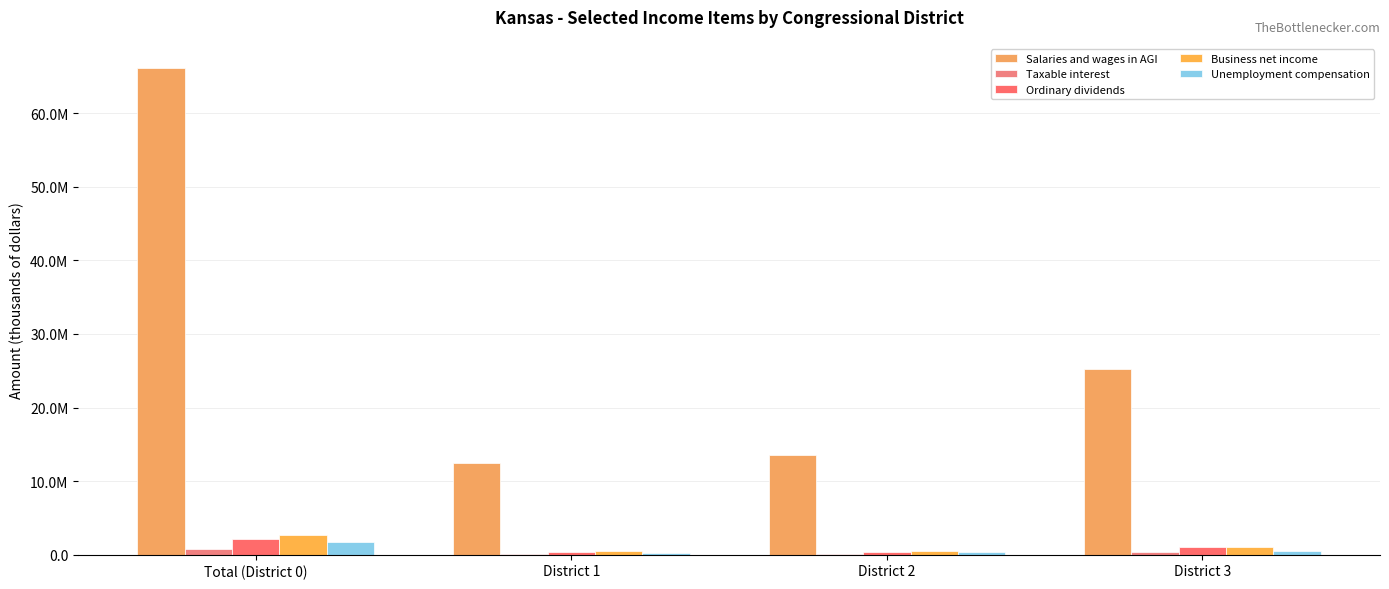

At how many categories does at least one series exceed 27614242?

1